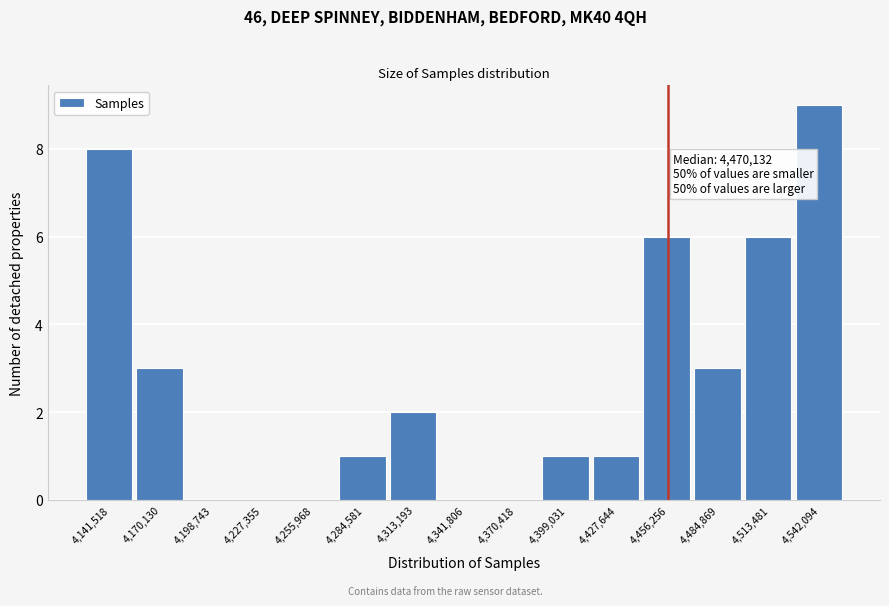

Reading right to left, what are all the values shown in this chart?

4,542,094=9	4,513,481=6	4,484,869=3	4,456,256=6	4,427,644=1	4,399,031=1	4,370,418=0	4,341,806=0	4,313,193=2	4,284,581=1	4,255,968=0	4,227,355=0	4,198,743=0	4,170,130=3	4,141,518=8